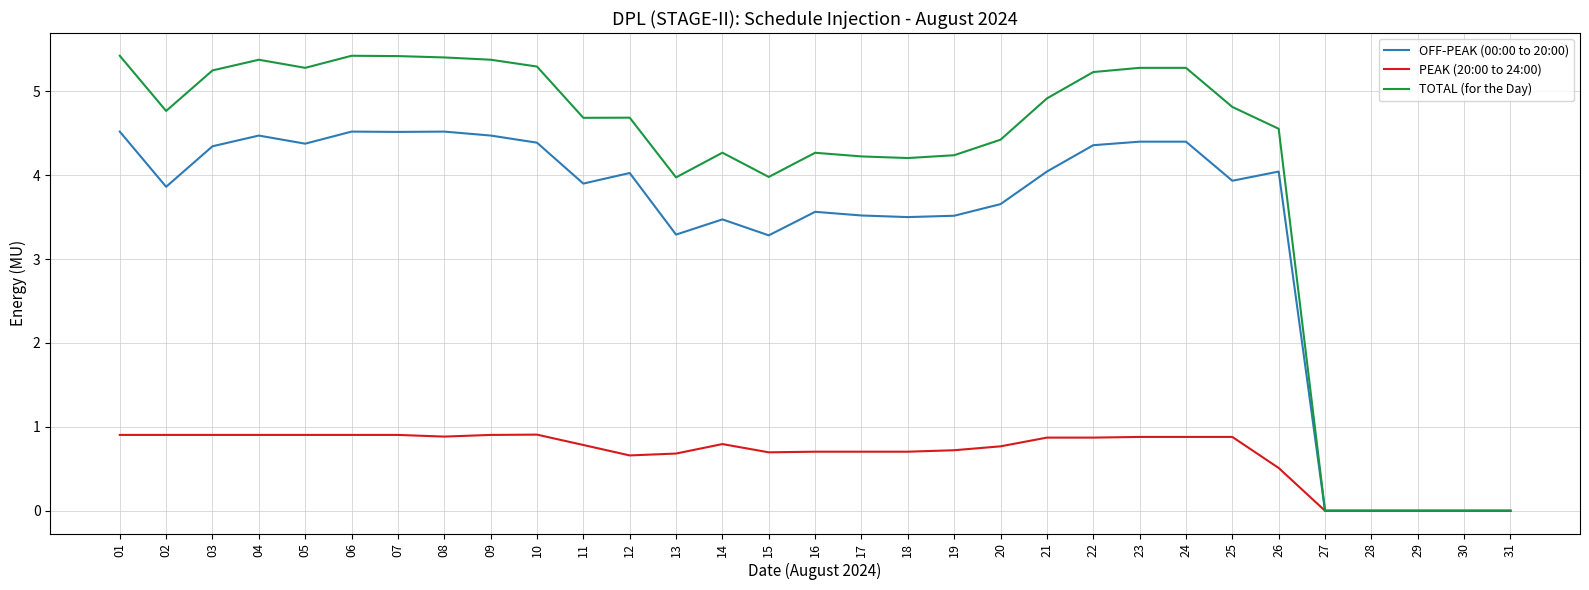

Is it true that PEAK (20:00 to 24:00) equals 0.8 at 14?

True